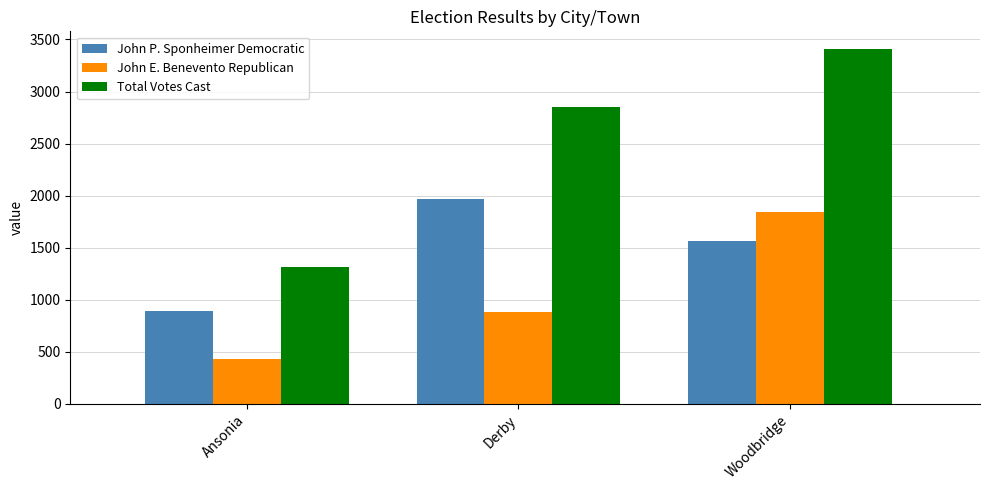

How many bars are there in each group?

3